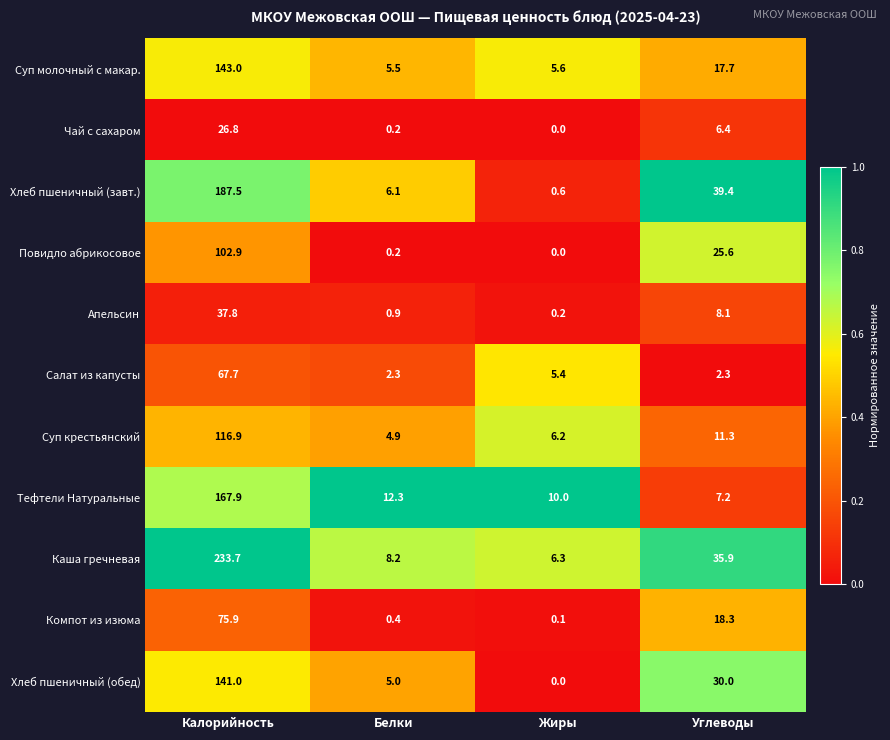

How many distinct data groups are displayed?

11